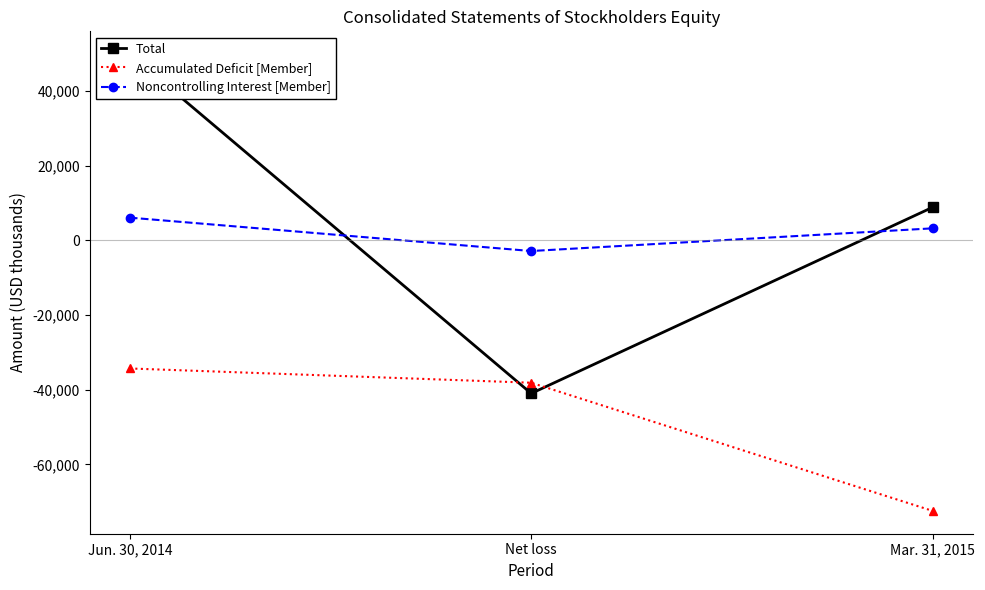

How many values in Total are below zero?

1